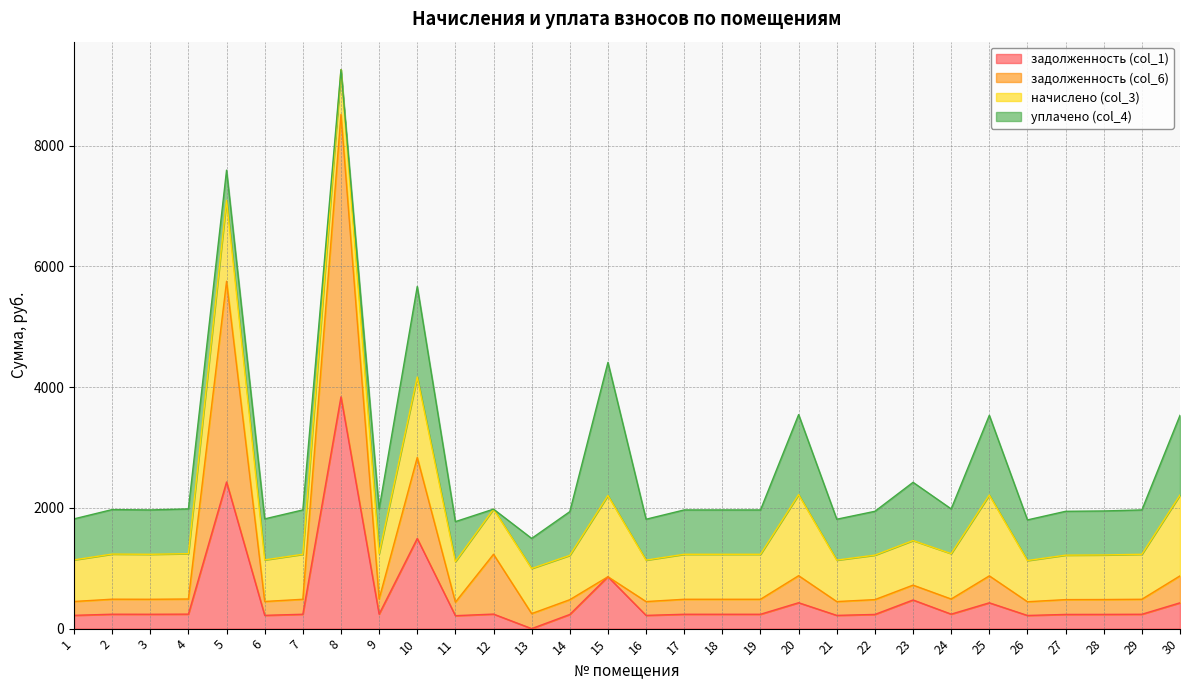

Between 17 and 28, which series saw the biggest shift?

задолженность (col_6)